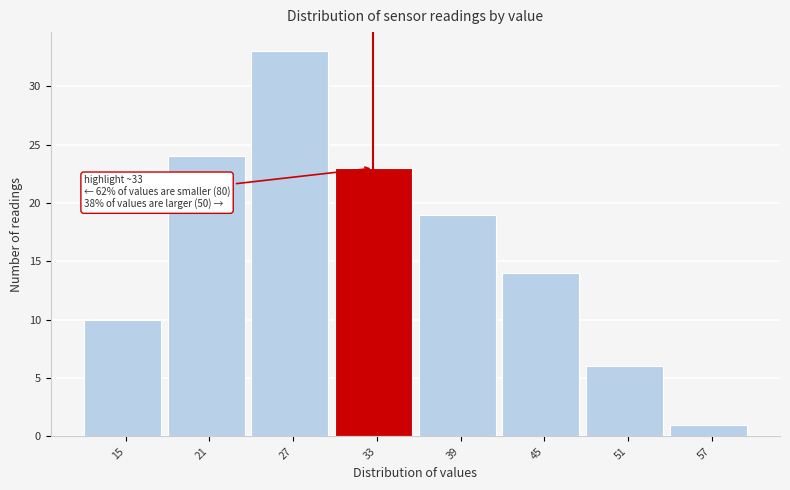

Reading right to left, what are all the values shown in this chart?

1	6	14	19	23	33	24	10